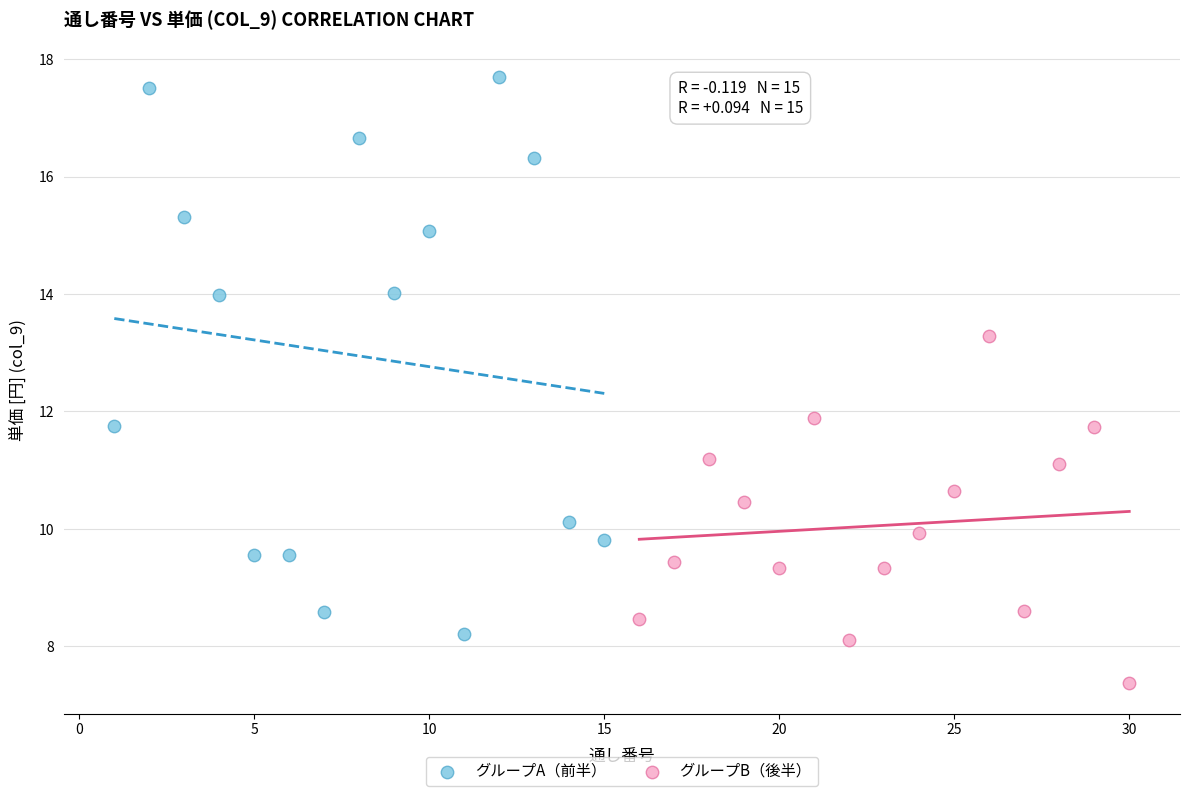

Which series contains the lowest Y value?

グループB（後半）